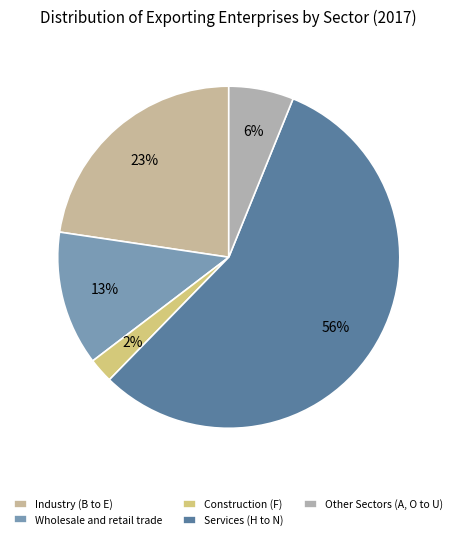

What percentage is NOT represented by Other Sectors (A, O to U)?

93.9%